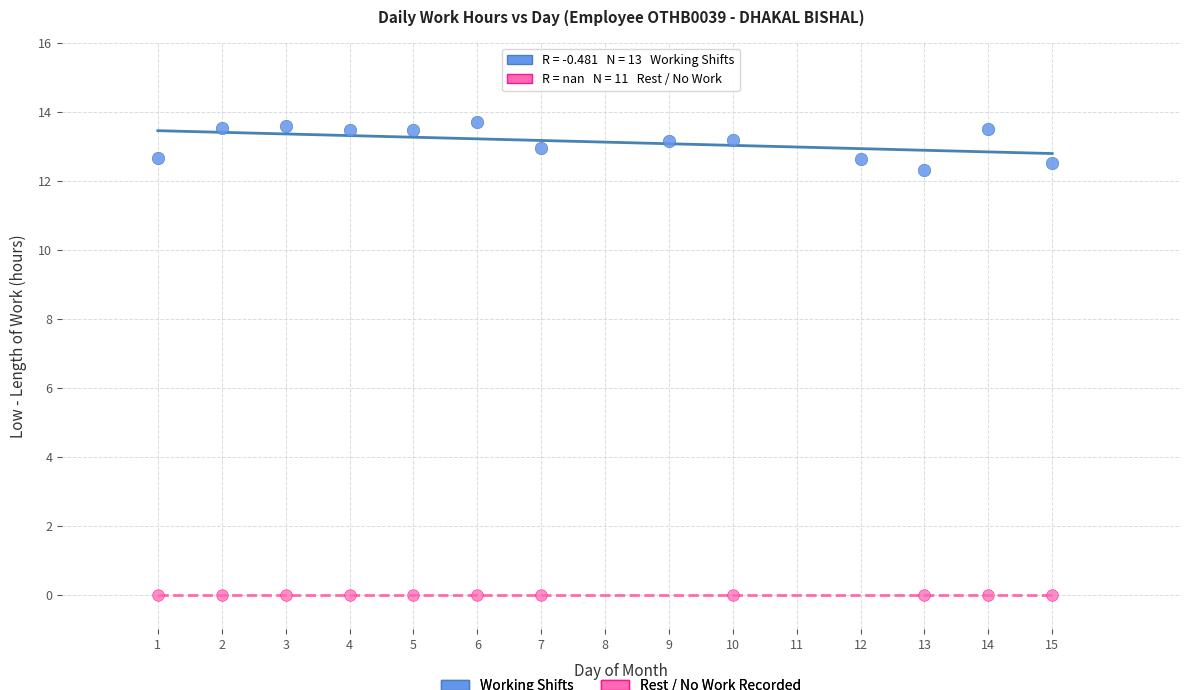

Which series reaches the minimum Y coordinate?

Rest / No Work Recorded